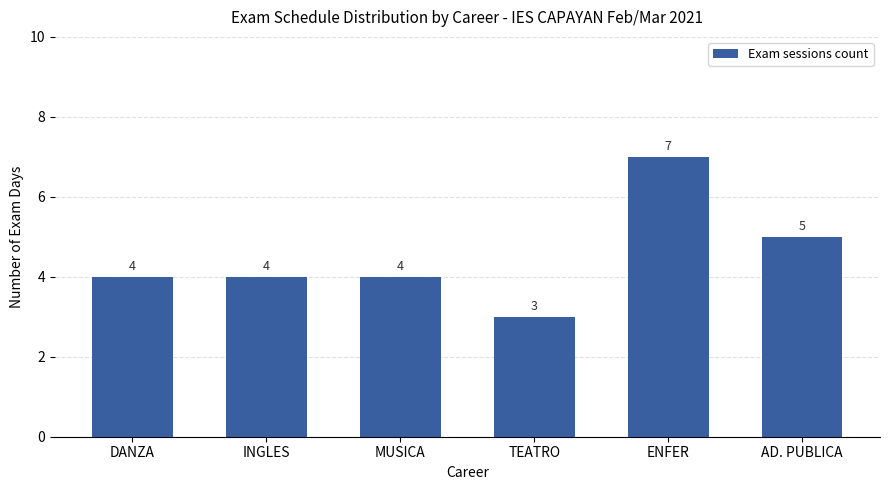

What is the sum of the values at DANZA and ENFER?

11